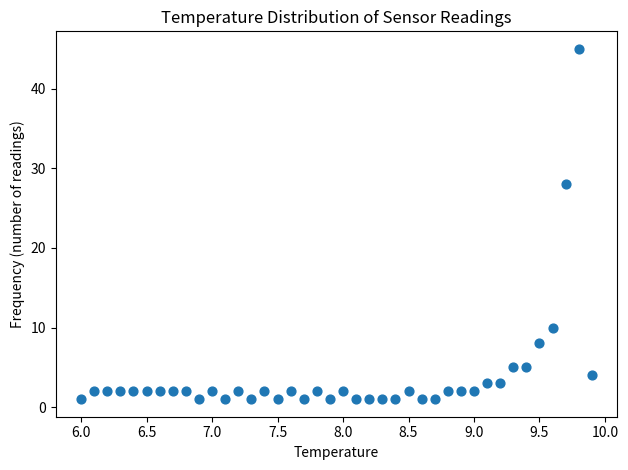

What Y value in the scatter plot is closest to 23?

28